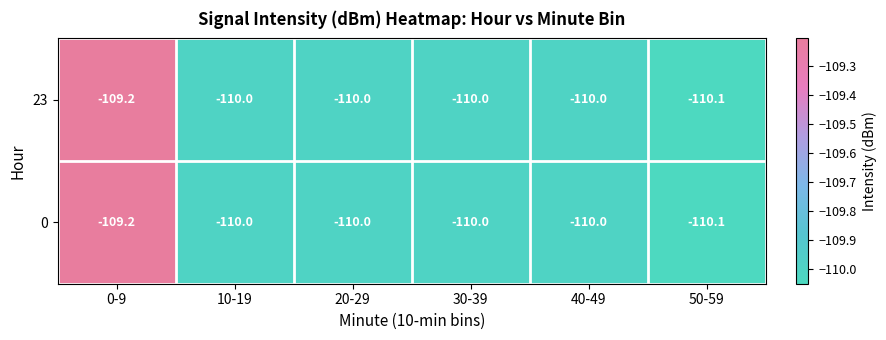

At which label does 0 first exceed -110?

0-9